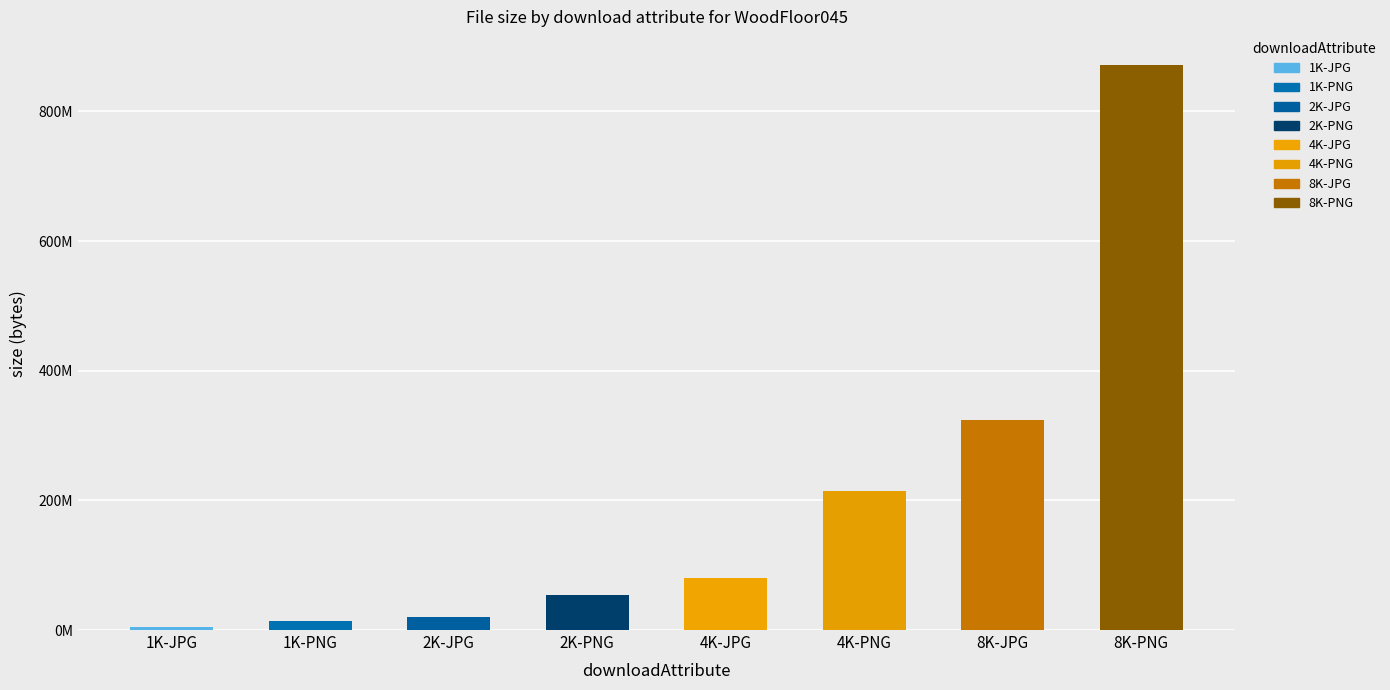

What is the smallest value displayed?

4978166